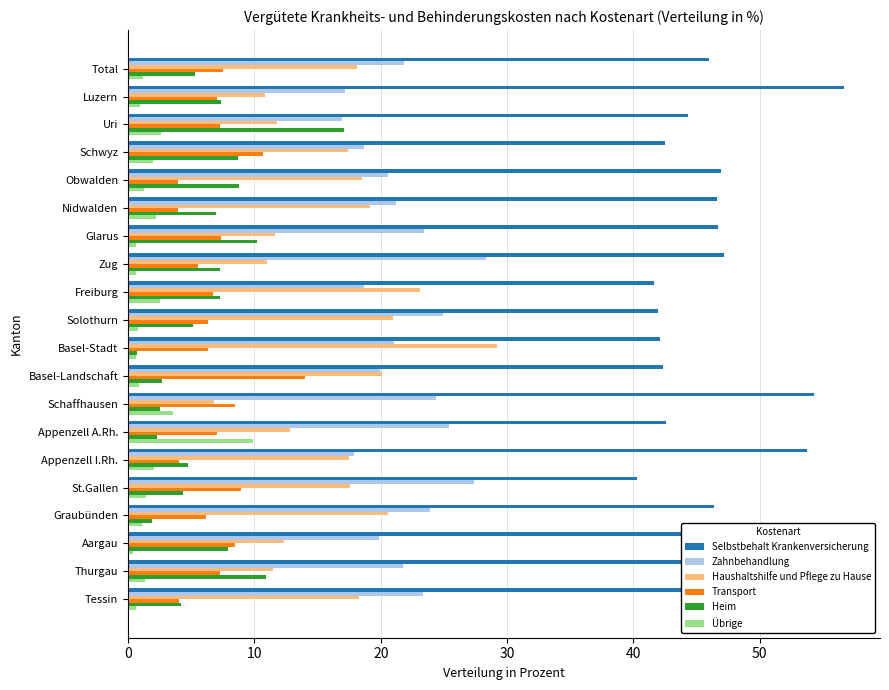

What is the difference between the maximum and minimum values in the Selbstbehalt Krankenversicherung series?

16.4